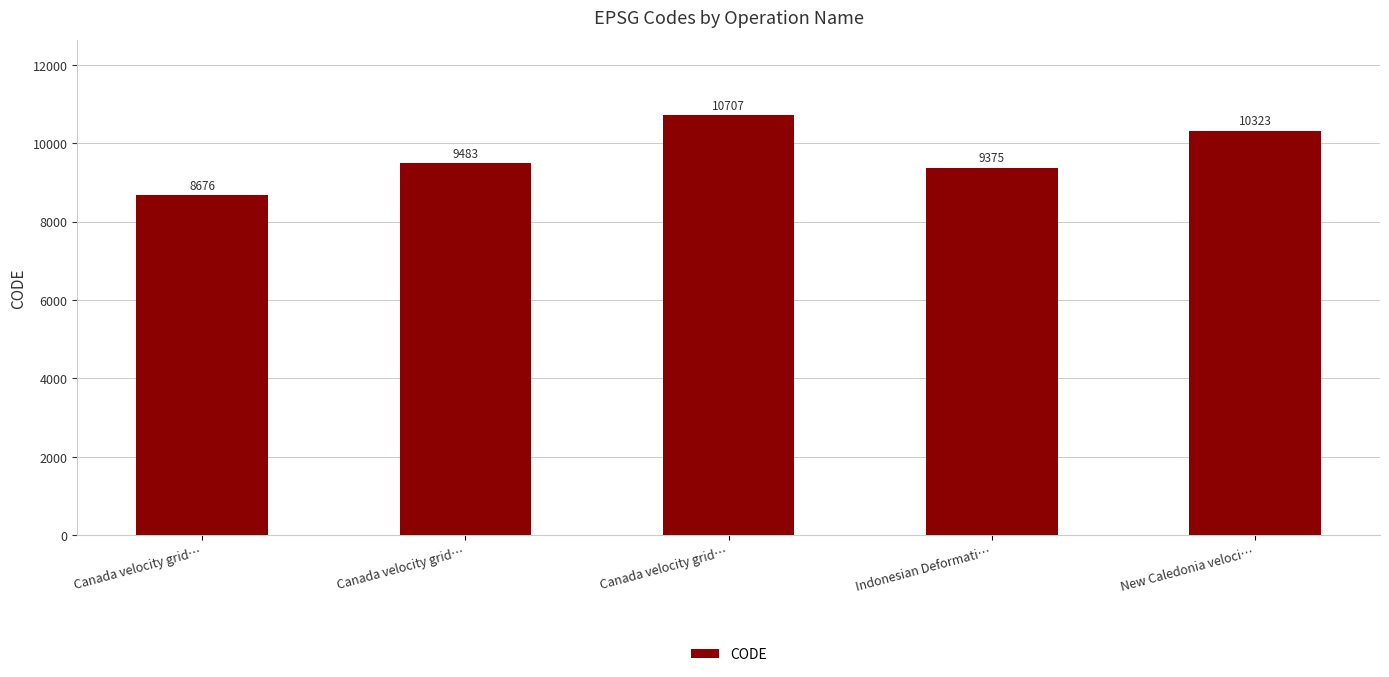

The value at Canada velocity grid… is 8676. True or false?

True